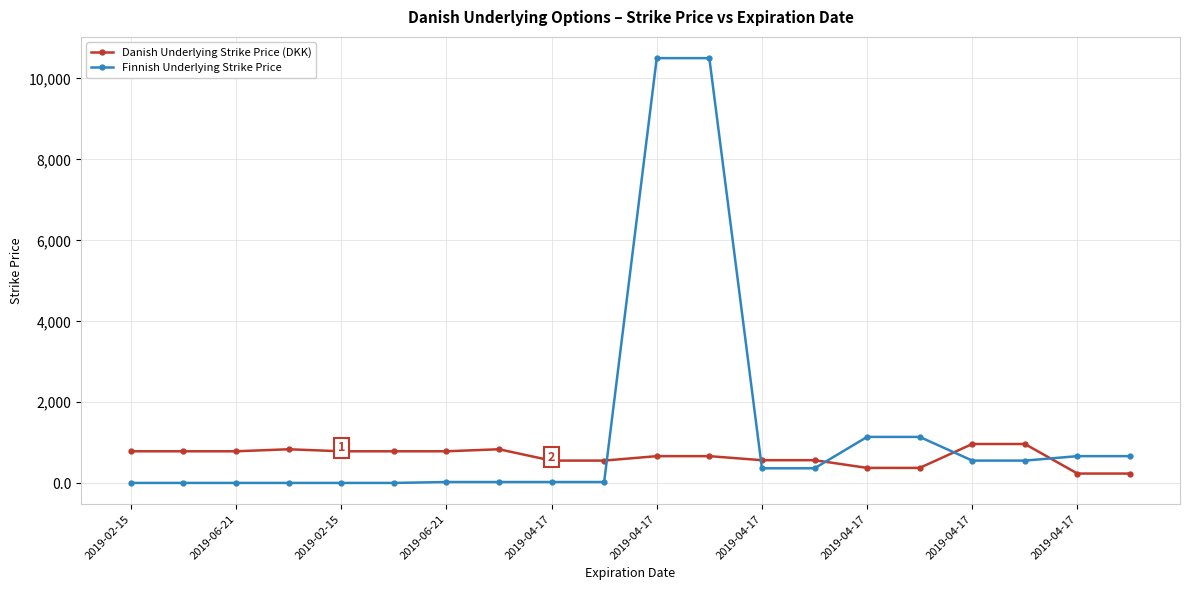

What is the value of the Danish Underlying Strike Price (DKK) point at the 4th from the left?

840.0